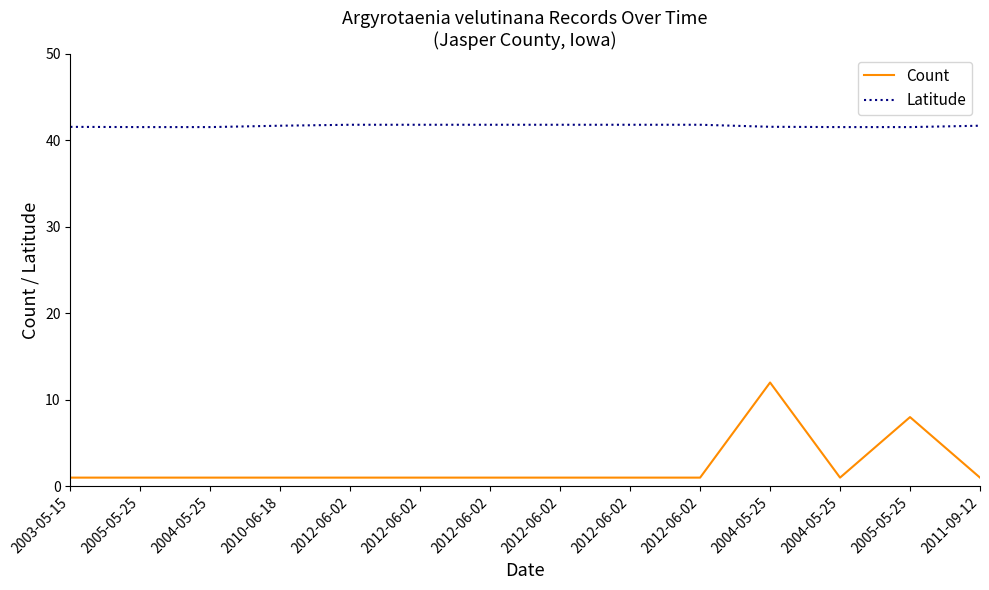

How many interior local peaks does the Count series have?

2